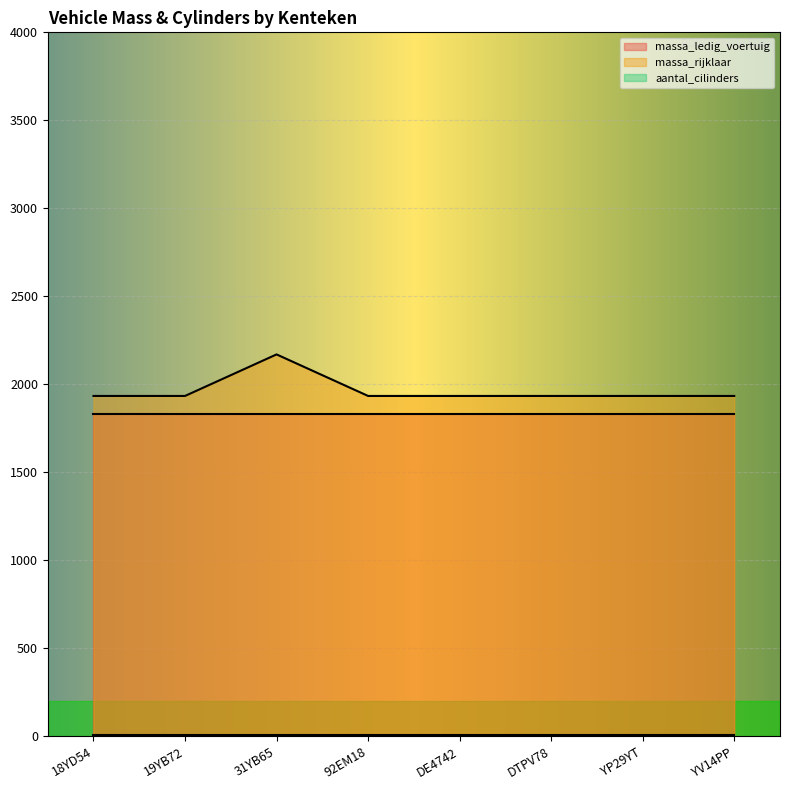

What is the value of the massa_rijklaar point at the 3rd from the left?

2170